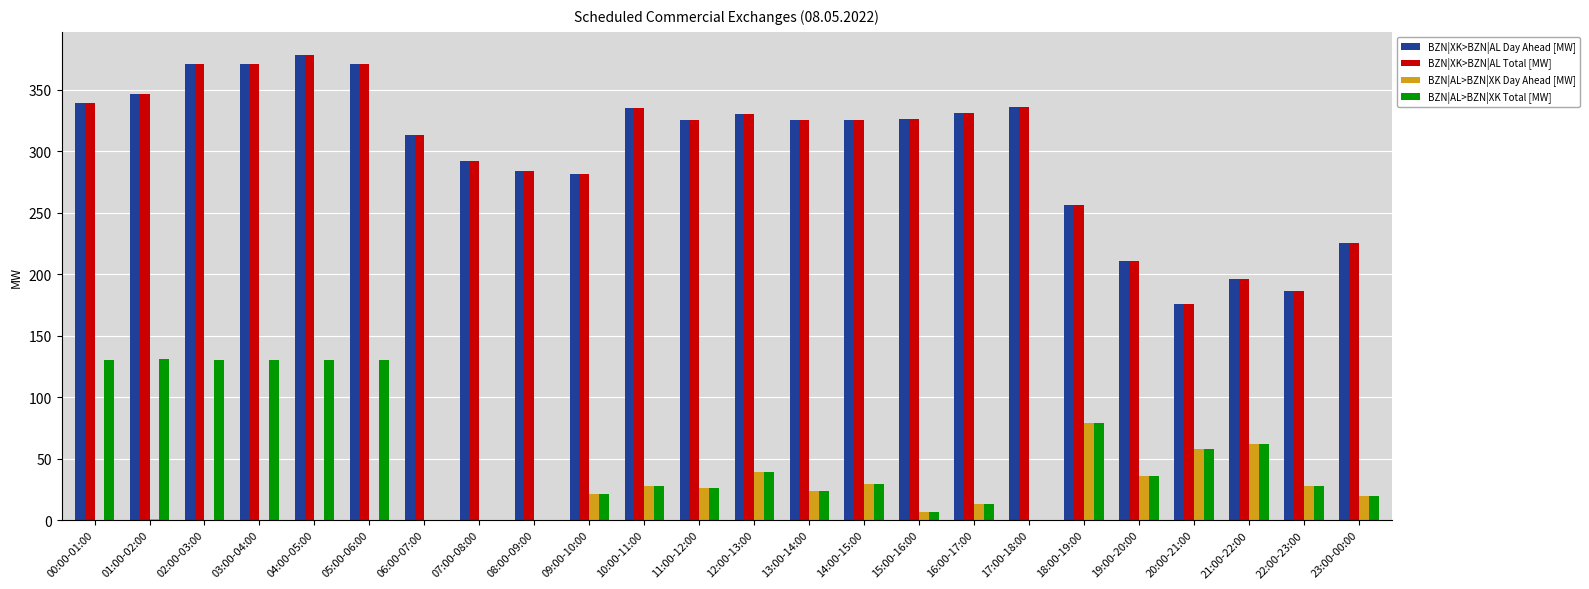

Which series changed the most between 03:00-04:00 and 09:00-10:00?

BZN|AL>BZN|XK Total [MW]